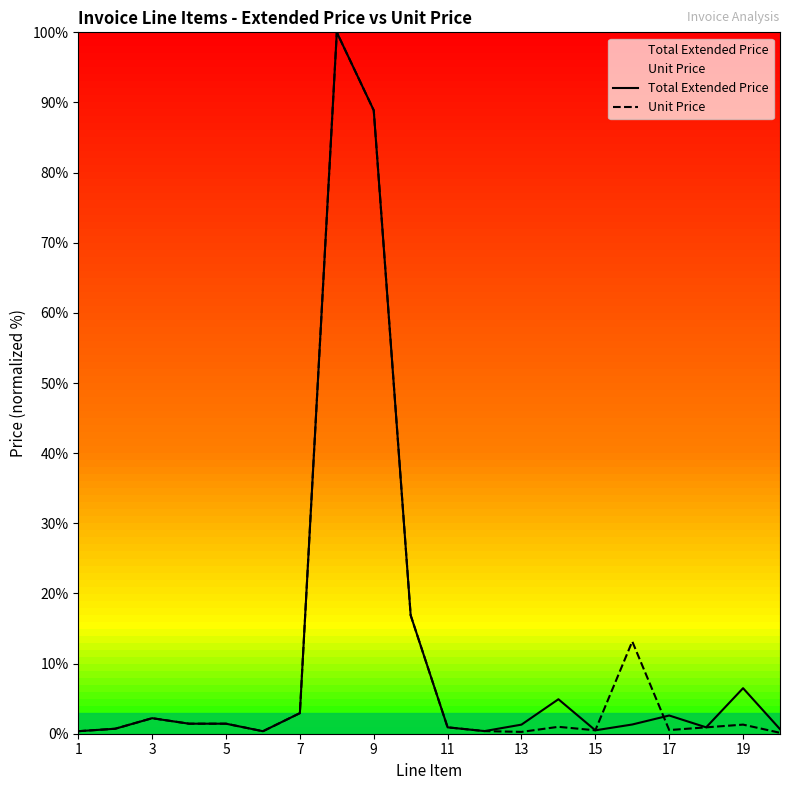

Which series has the largest range (max minus min)?

Unit Price